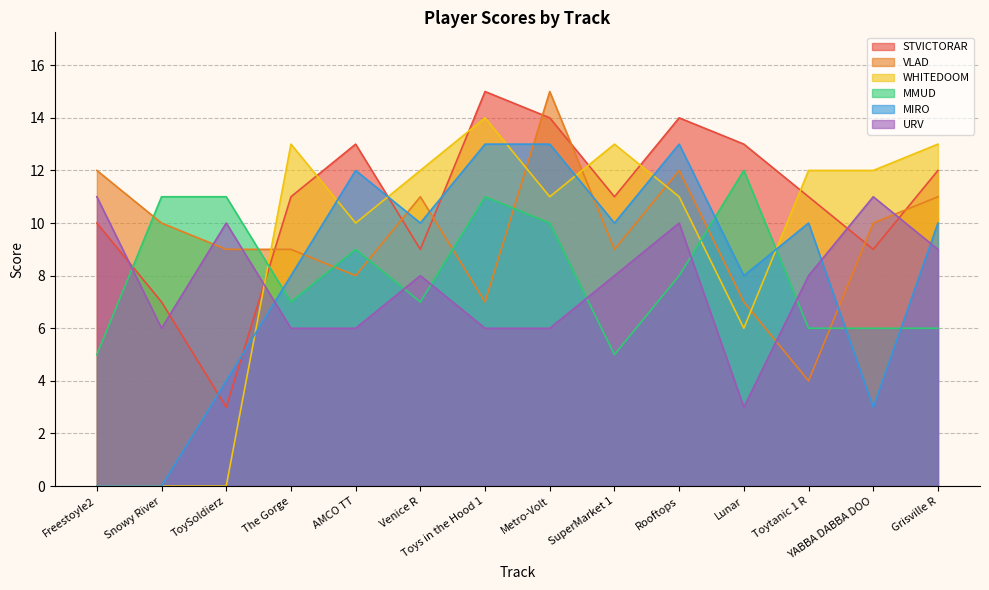

List the labels in order of MIRO value, largest first.

Toys in the Hood 1, Metro-Volt, Rooftops, AMCO TT, Venice R, SuperMarket 1, Toytanic 1 R, Grisville R, The Gorge, Lunar, ToySoldierz, YABBA DABBA DOO, Freestoyle2, Snowy River